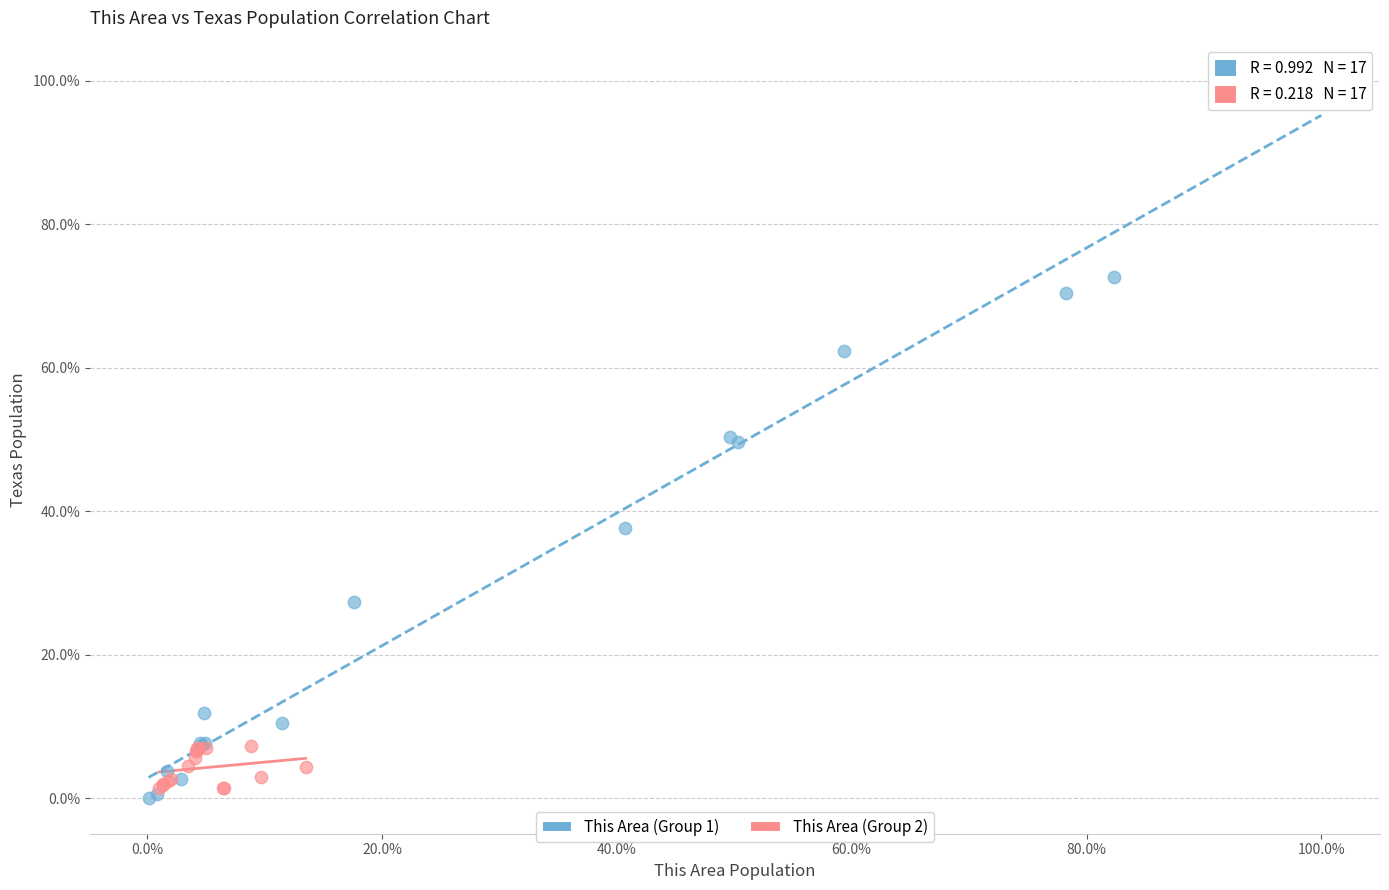

What are all the series names shown in the legend?

This Area (Group 1), This Area (Group 2)